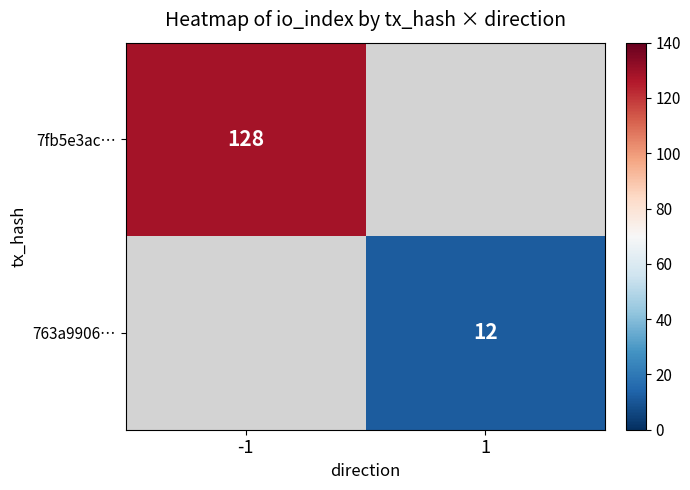

The value of 763a9906… at 1 is 12. True or false?

True